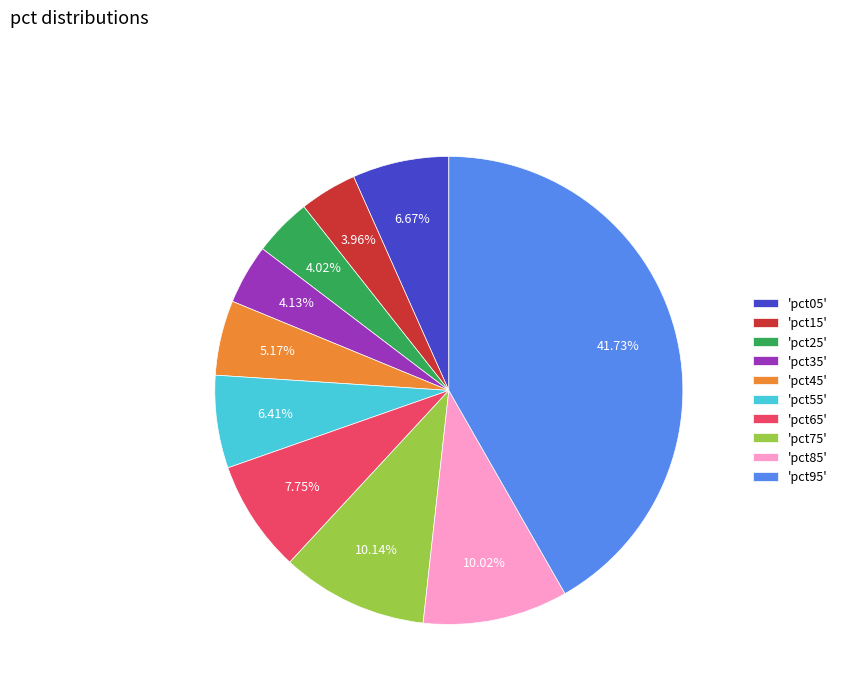

Is the sum of 'pct15' and 'pct95' greater than half?

No